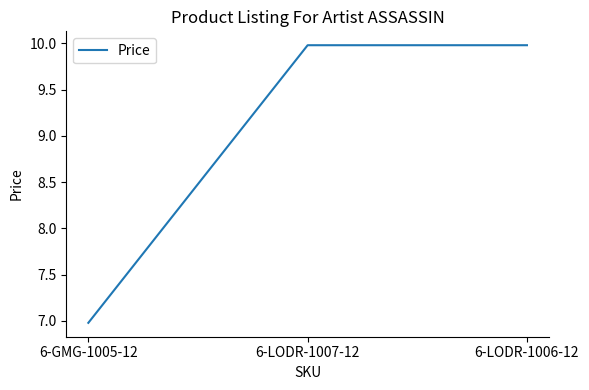

What is the average value?

9.0